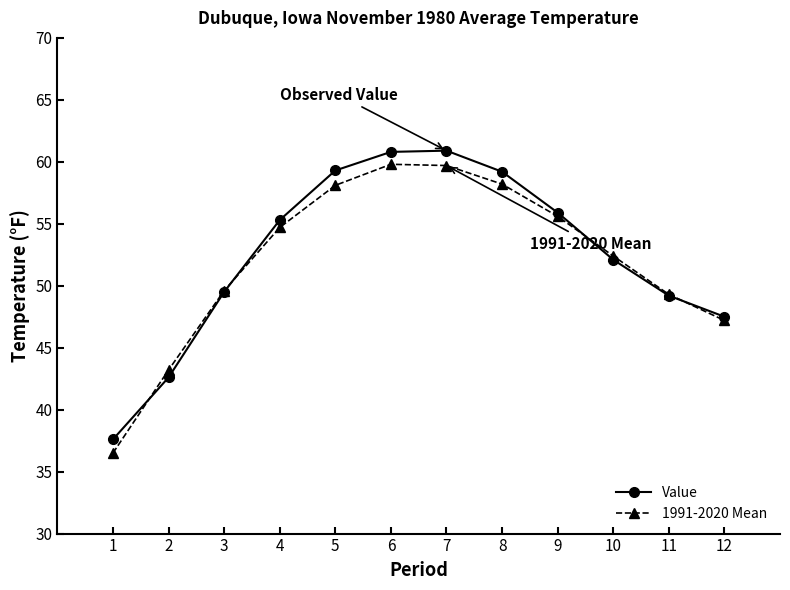

What is the average value of the 1991-2020 Mean series?

52.0